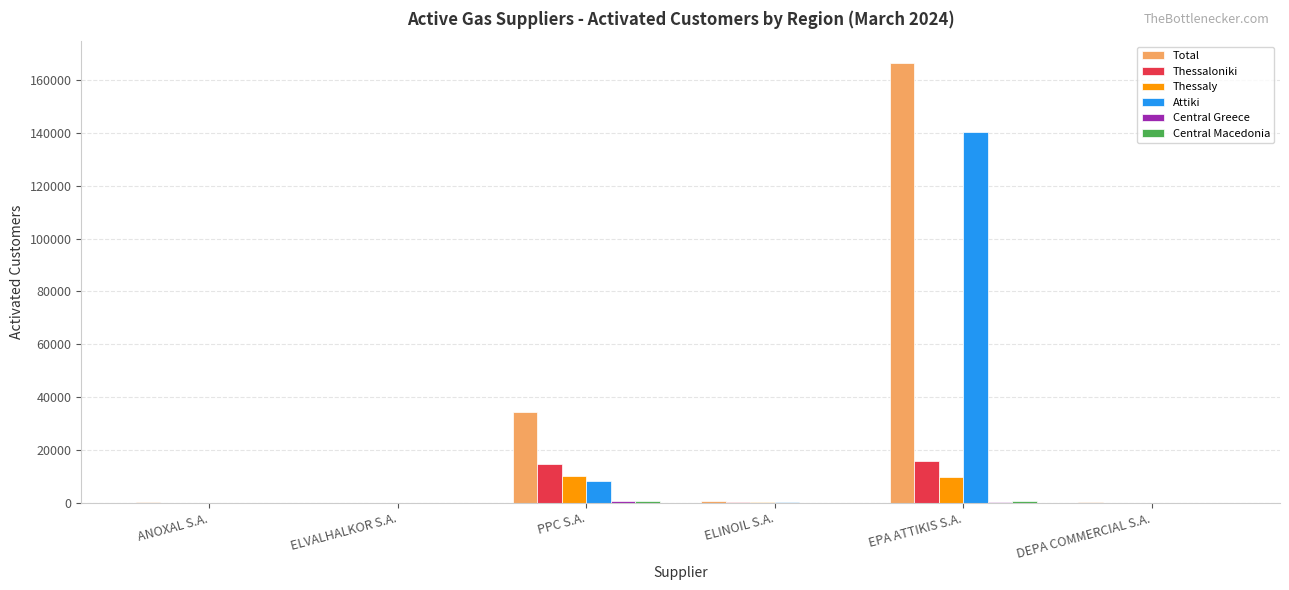

Is it true that Thessaly equals 9681 at EPA ATTIKIS S.A.?

True